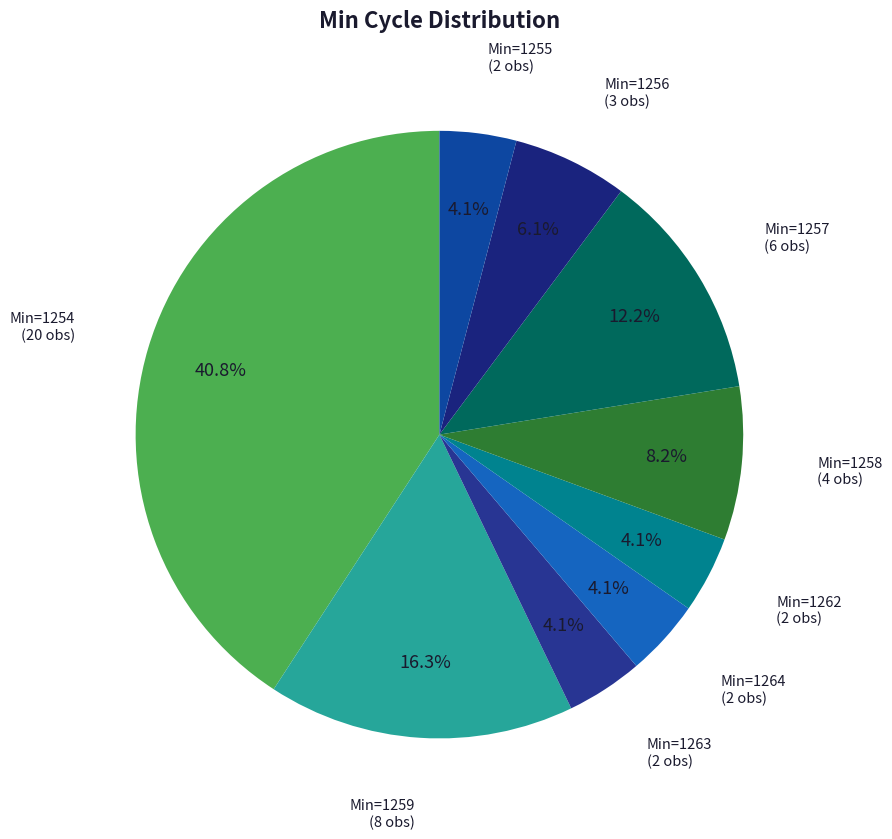

Count the number of slices in the pie.

9